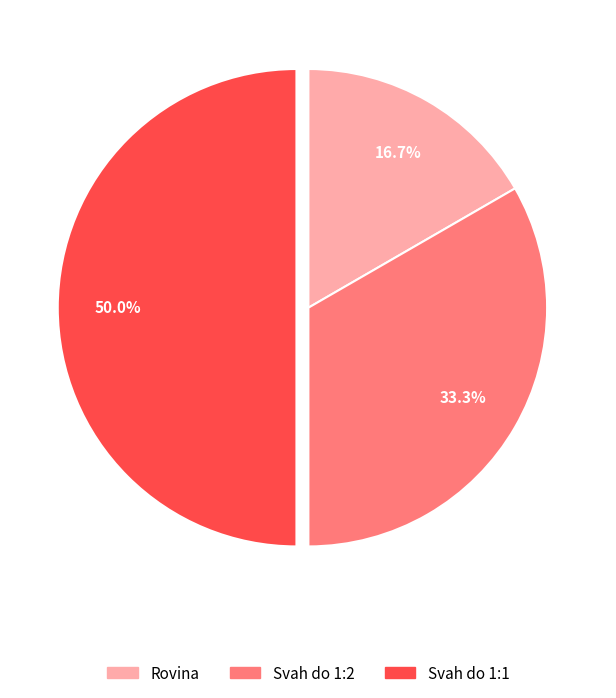

How many slices are in this pie chart?

3